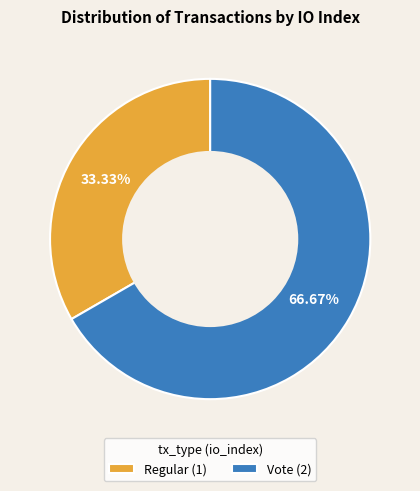

Rank the categories by value from highest to lowest.

Vote (2), Regular (1)